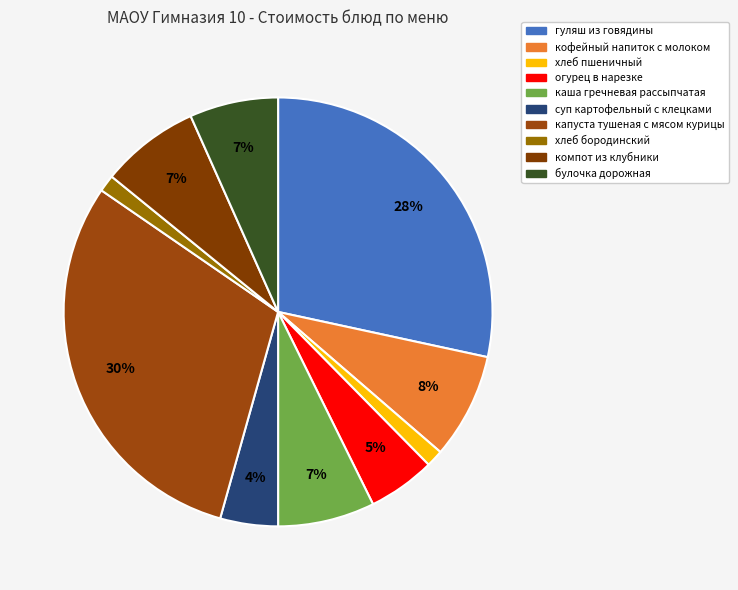

Combined, what portion of the pie is огурец в нарезке and компот из клубники?

12.5%